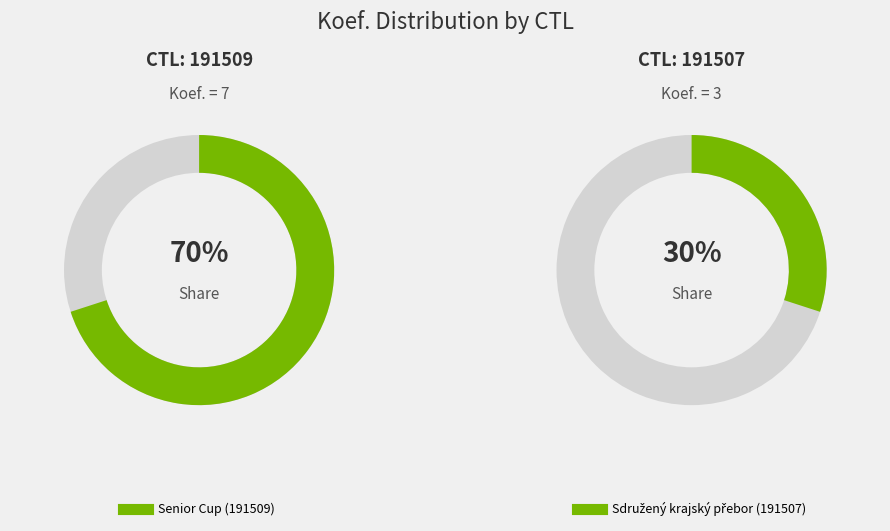

Combined, what portion of the pie is 191509 and 191507?

100.0%